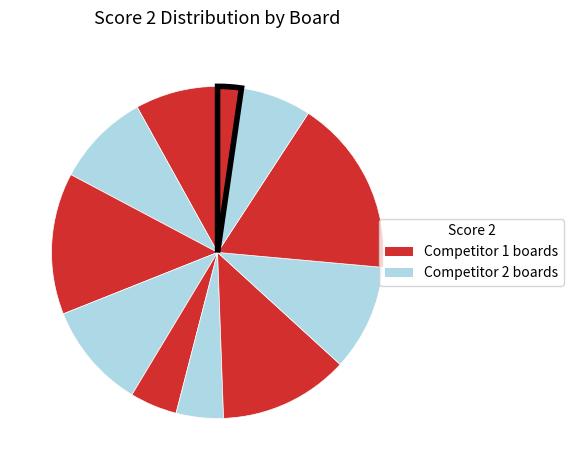

How many segments does this pie chart have?

11